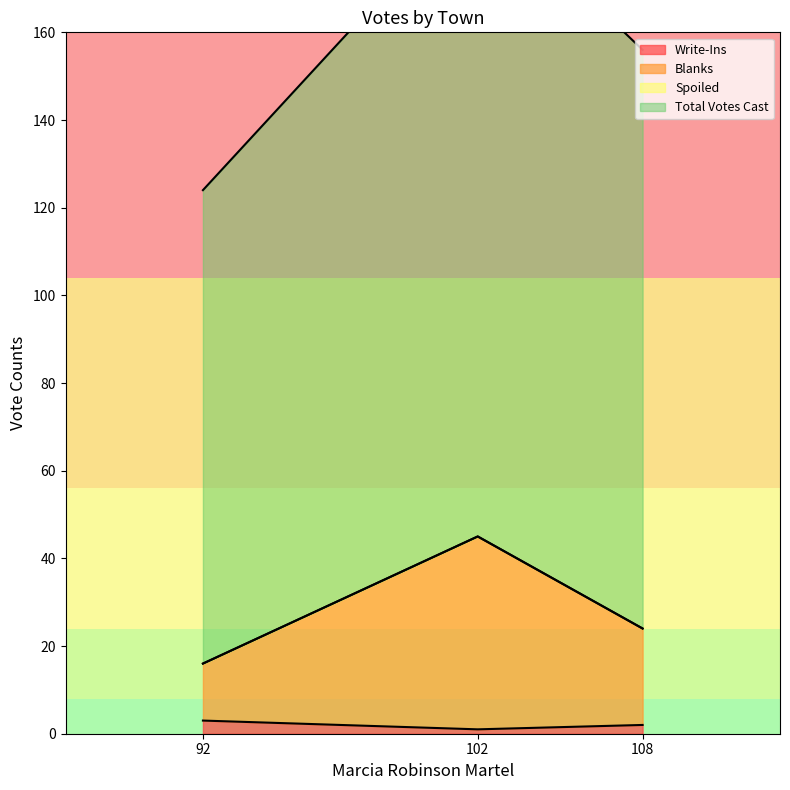

The Write-Ins series shows 3 at 92. True or false?

True